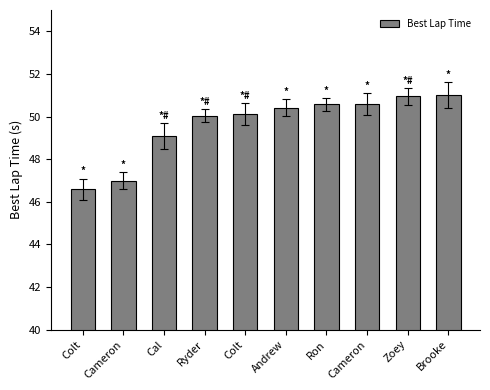

What is the smallest value displayed?

46.6